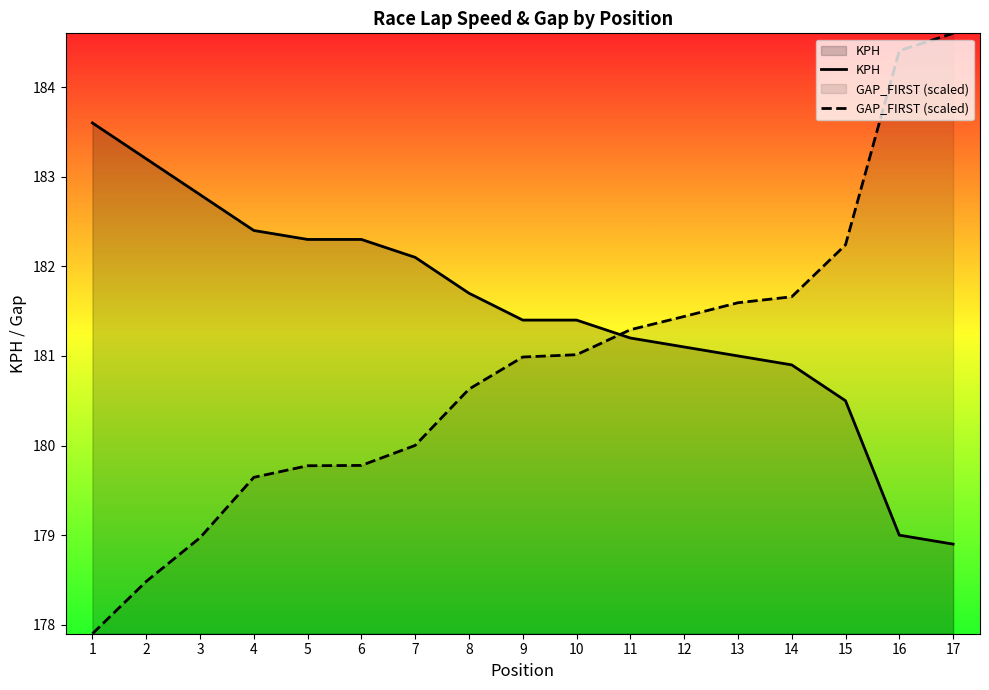

Is the value of KPH at 3 greater than the value of GAP_FIRST (scaled) at 10?

Yes